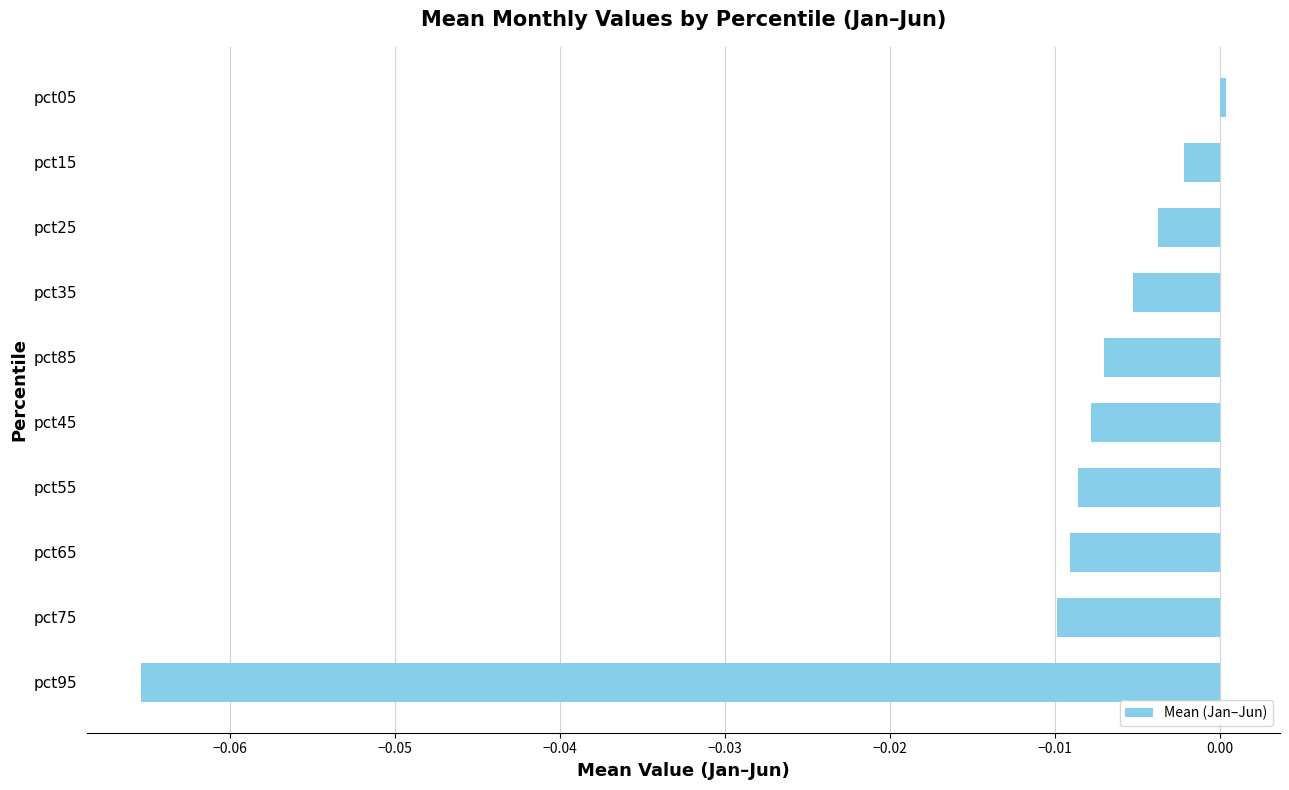

Are the bars grouped side by side (vs. stacked)?

No